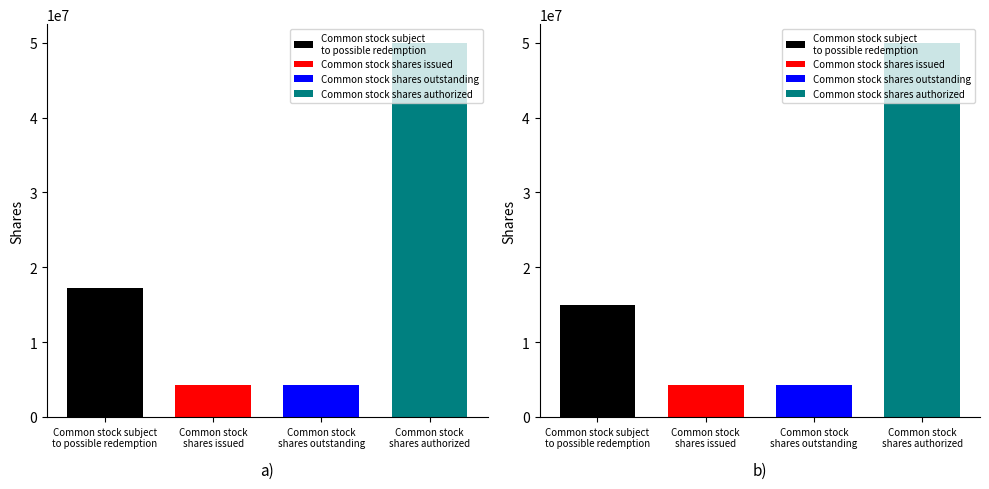

Read the Dec. 31, 2020 value at Common stock
shares issued.

4312500